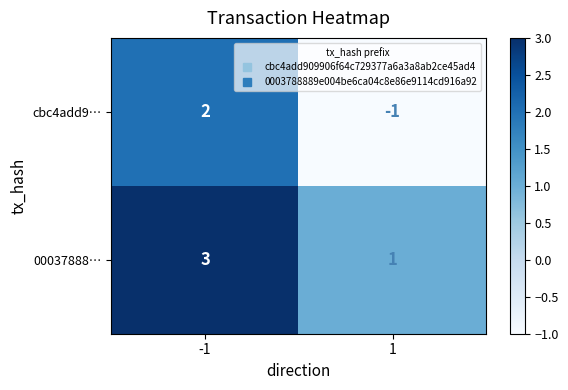

What is the sum of the 00037888… values at 1 and -1?

4